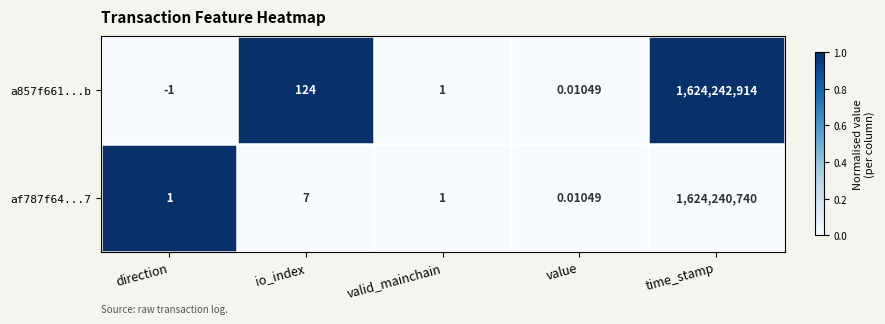

At which category does the chart reach its minimum across all series?

direction